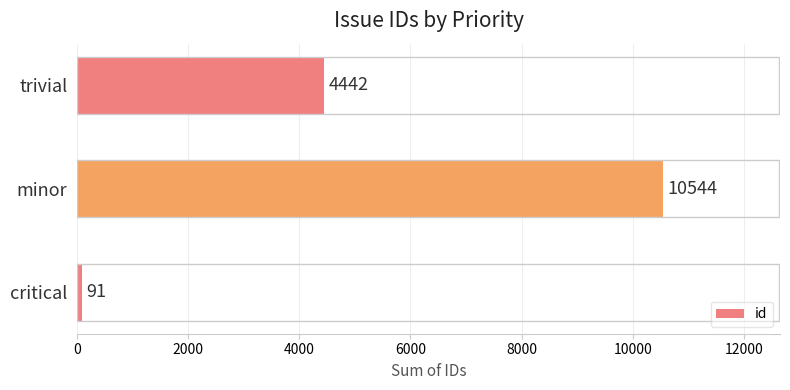

What is the difference between the maximum and minimum values?

10453